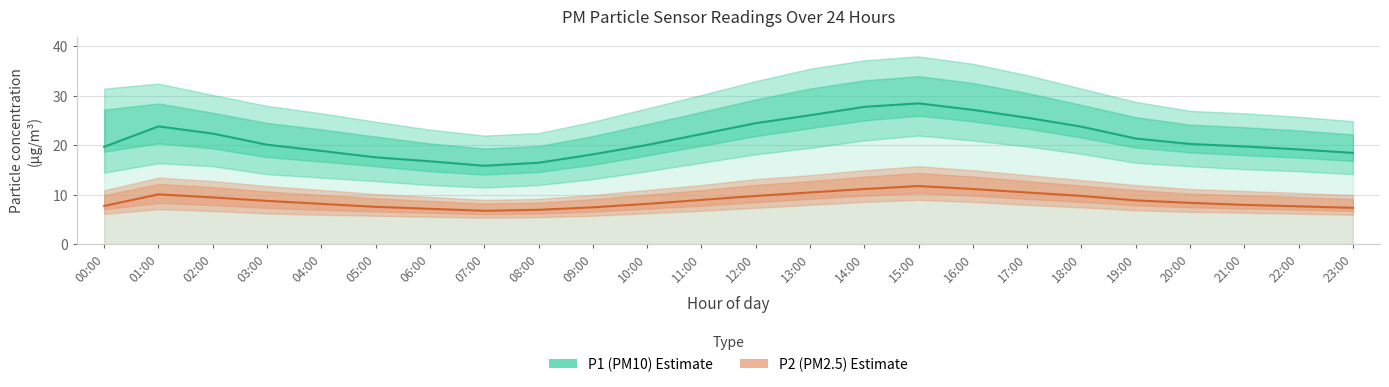

Reading right to left, list all the values displayed in this chart.

P1 (PM10) Estimate: 23:00=18.5	22:00=19.2	21:00=19.8	20:00=20.3	19:00=21.4	18:00=23.8	17:00=25.6	16:00=27.2	15:00=28.5	14:00=27.8	13:00=26.1	12:00=24.5	11:00=22.3	10:00=20.1	09:00=18.2	08:00=16.5	07:00=15.9	06:00=16.8	05:00=17.6	04:00=18.9	03:00=20.1	02:00=22.4	01:00=23.9	00:00=19.7
P2 (PM2.5) Estimate: 23:00=7.4	22:00=7.7	21:00=8.0	20:00=8.4	19:00=8.9	18:00=9.8	17:00=10.5	16:00=11.2	15:00=11.8	14:00=11.2	13:00=10.5	12:00=9.8	11:00=9.0	10:00=8.2	09:00=7.5	08:00=7.0	07:00=6.8	06:00=7.2	05:00=7.6	04:00=8.2	03:00=8.8	02:00=9.5	01:00=10.1	00:00=7.8